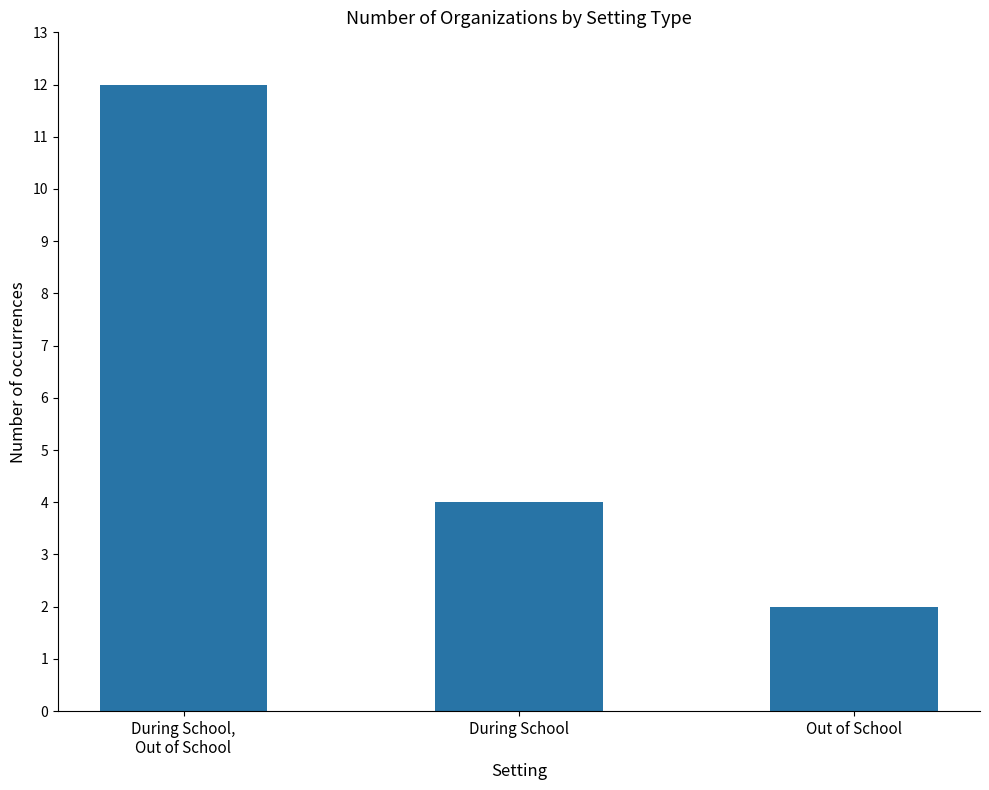

Are the bars horizontal?

No